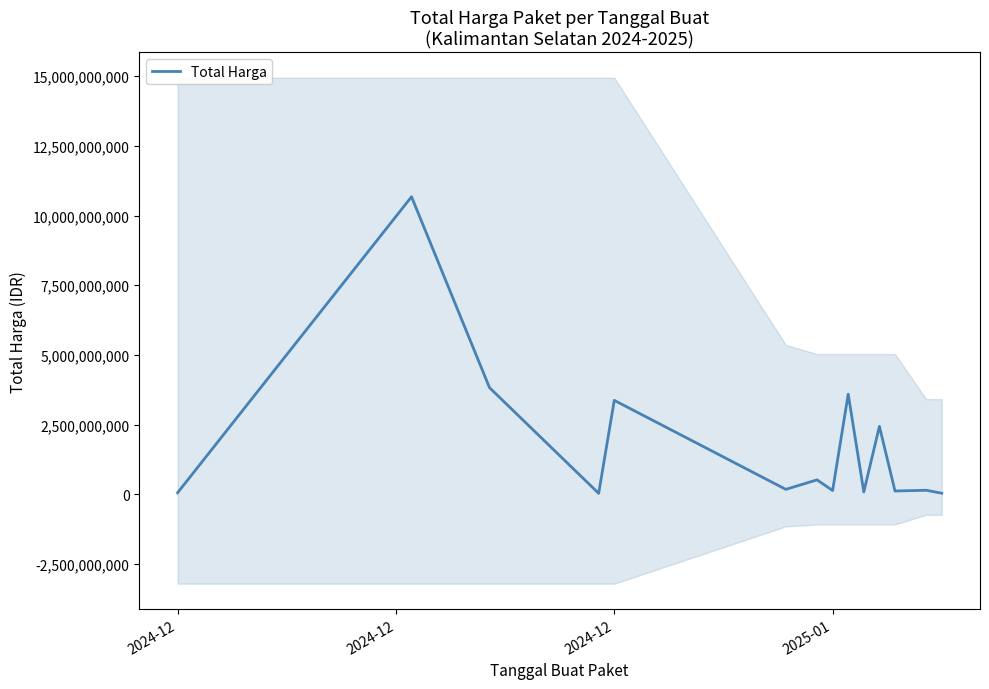

Which category has the highest value across all series?

2024-12